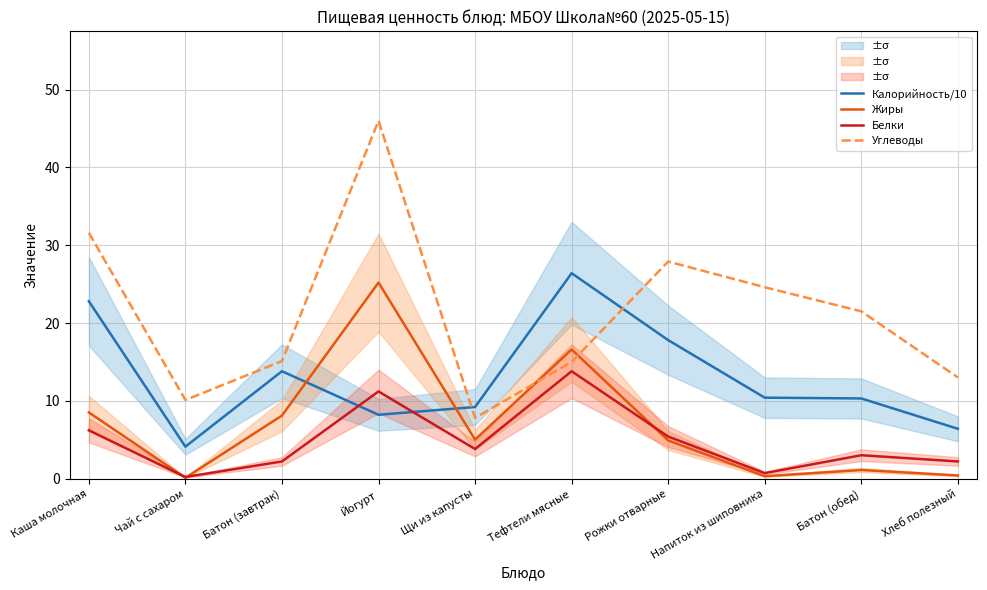

What is the minimum value for Белки?

0.2